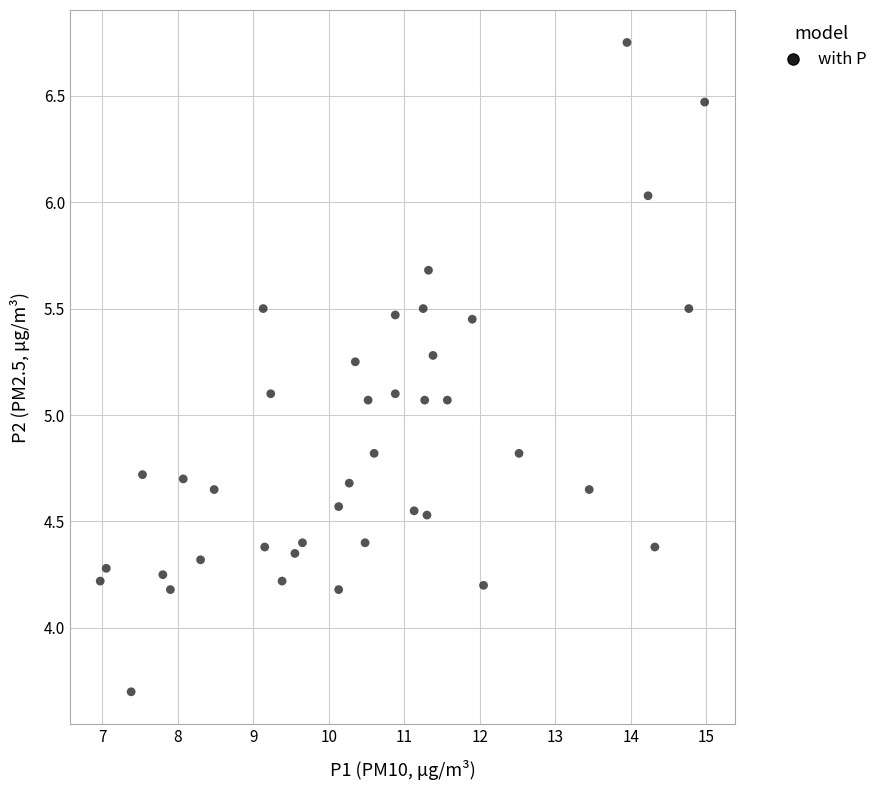

What is the range of X values (max minus min)?

8.0